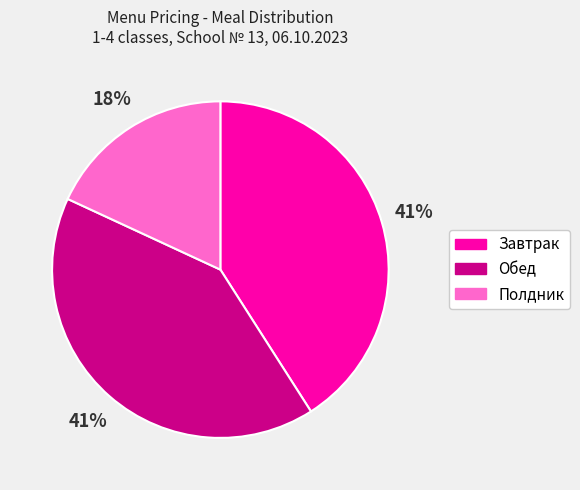

Do Обед and Полдник together represent more than half of the pie?

Yes